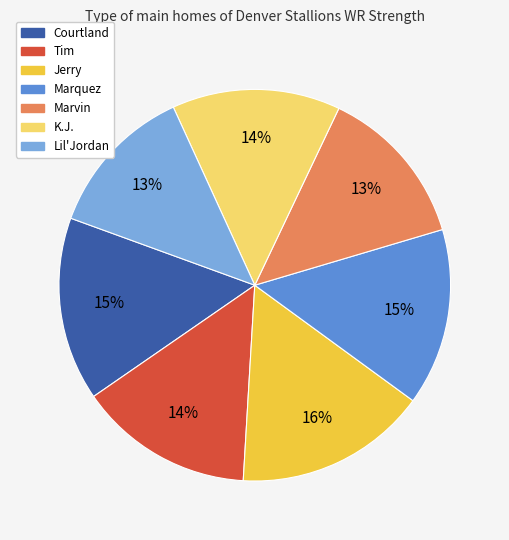

True or false: K.J. accounts for 1% of the total.

False